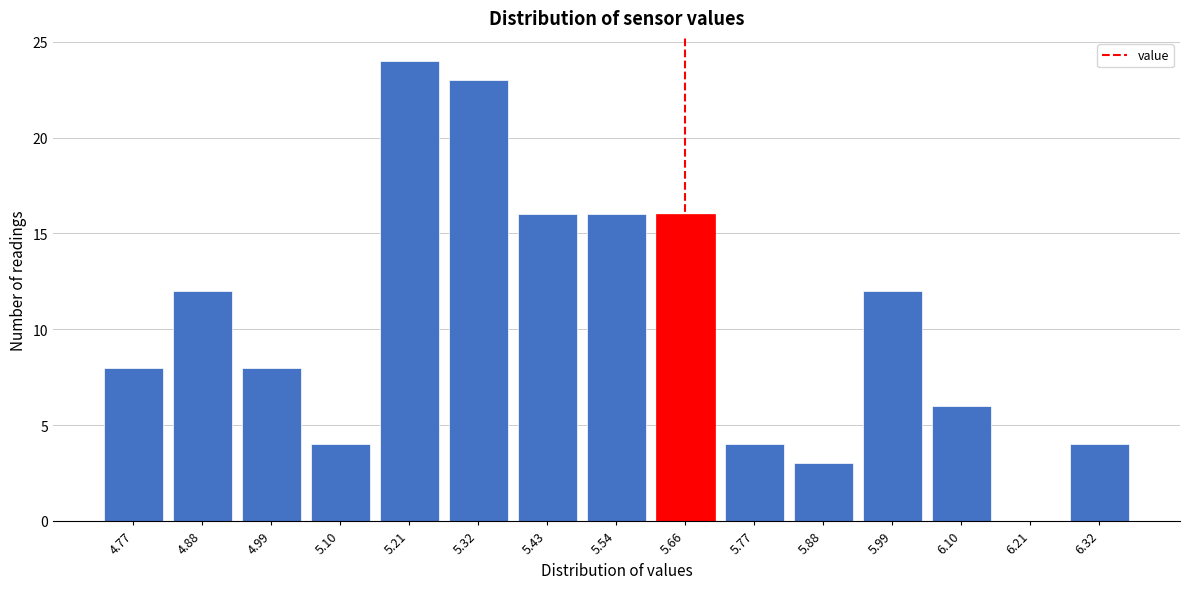

Reading left to right, what are all the values shown in this chart?

4.77=8	4.88=12	4.99=8	5.10=4	5.21=24	5.32=23	5.43=16	5.54=16	5.66=16	5.77=4	5.88=3	5.99=12	6.10=6	6.21=0	6.32=4